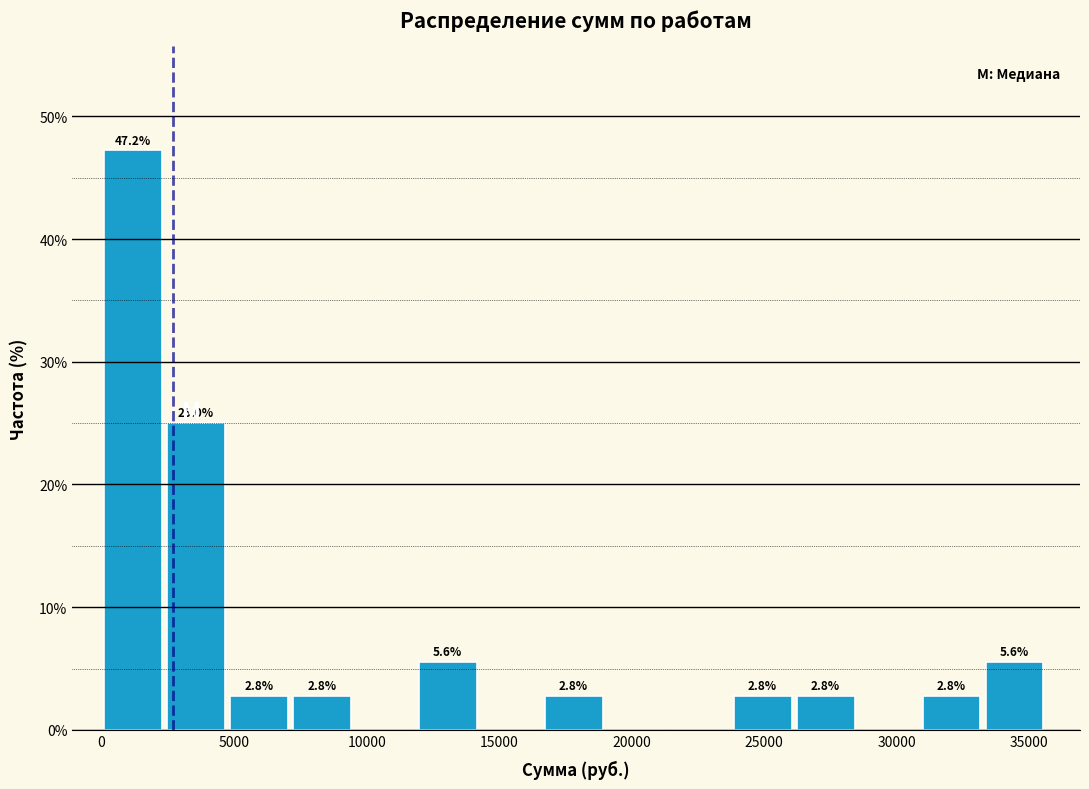

Which range on the x-axis has the tallest bar?

0 to 2500